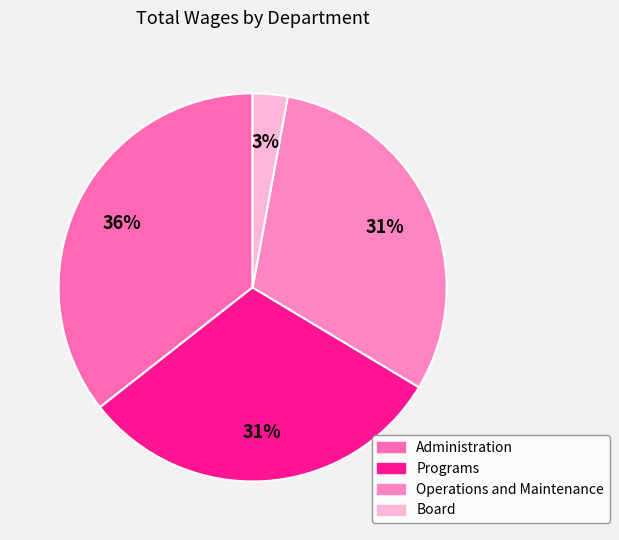

Approximately how many times larger is the value at Operations and Maintenance compared to Board?

10.6